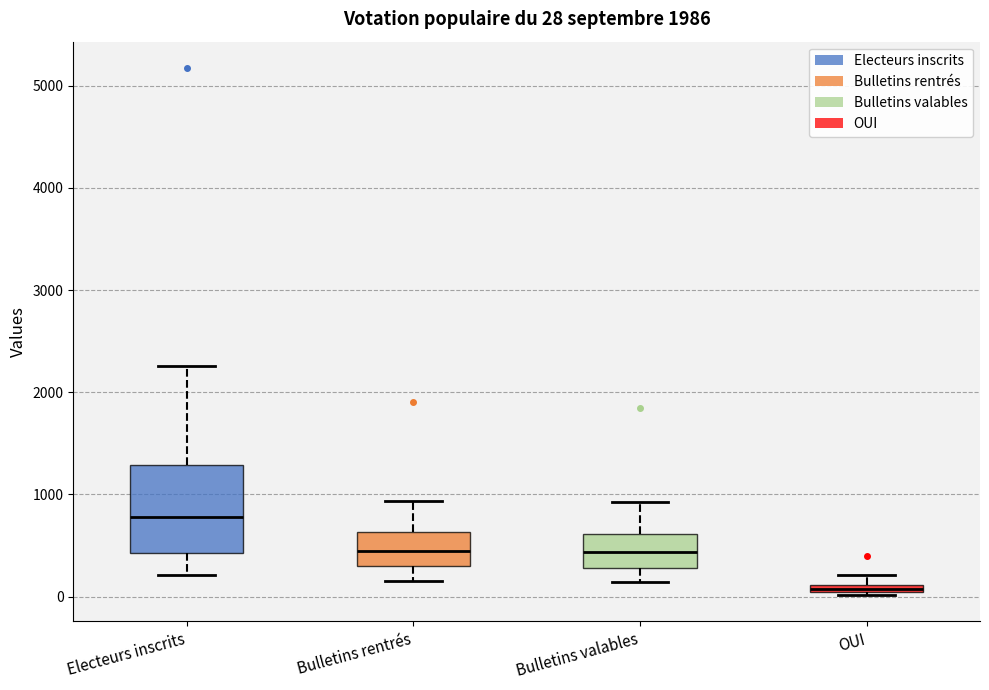

Which box's median line is the lowest?

OUI